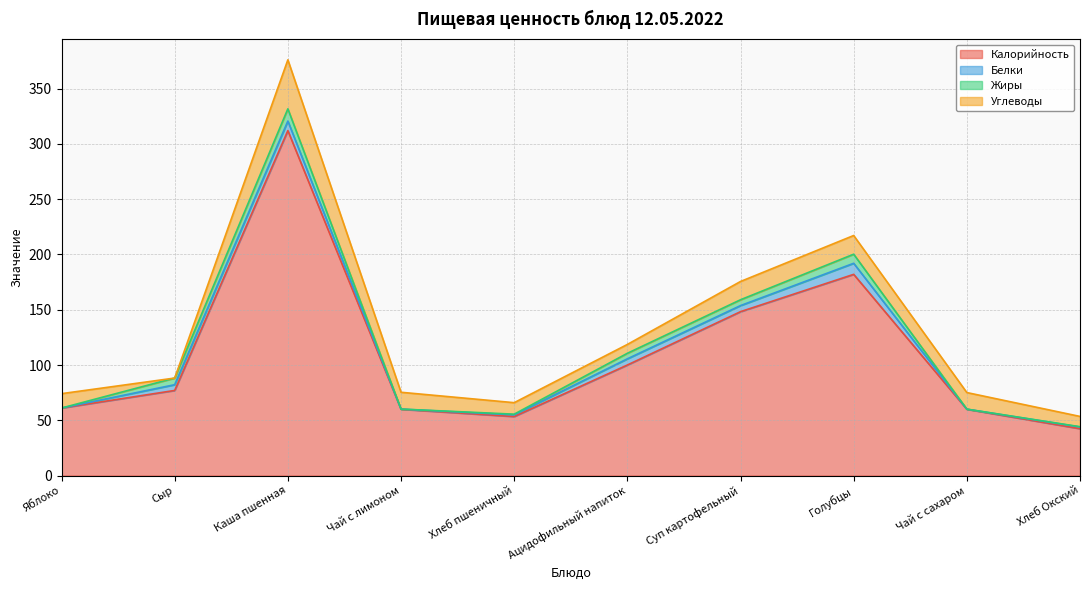

What is the difference between the Калорийность values at Суп картофельный and Хлеб пшеничный?

94.8